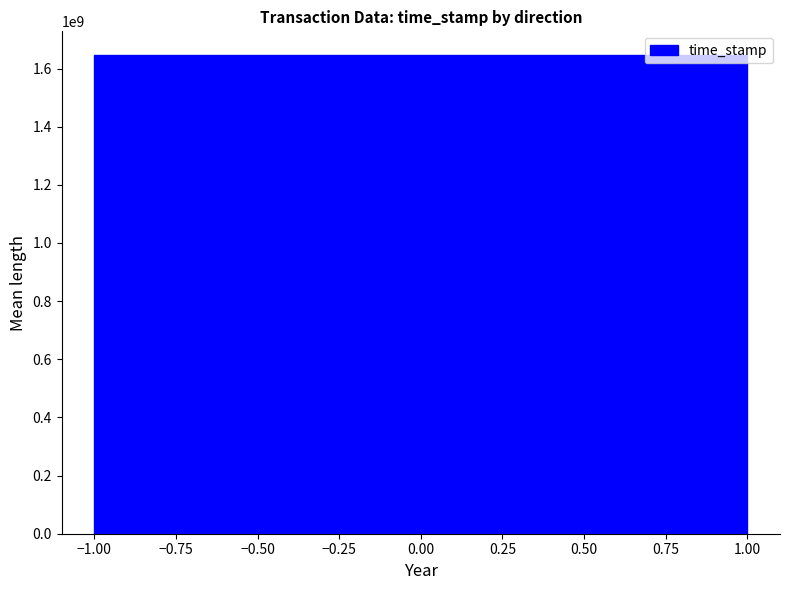

True or false: valid_mainchain and time_stamp intersect in this chart.

False